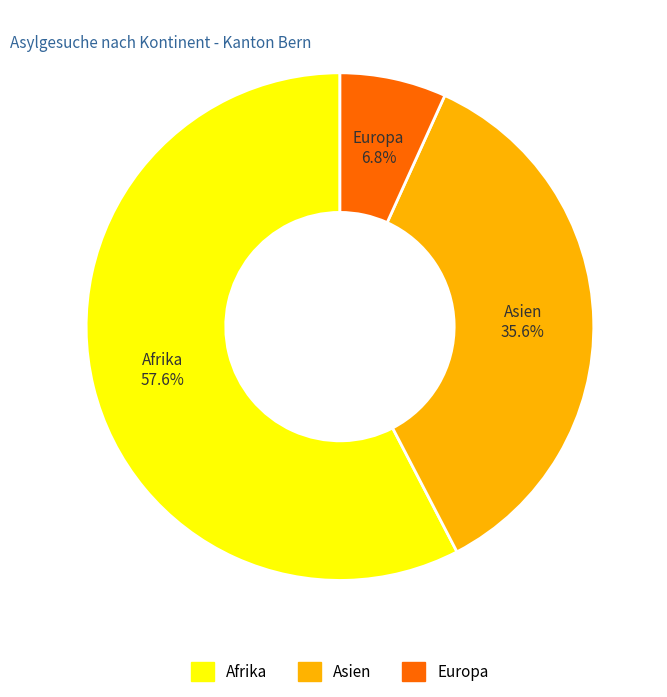

Combined, do Asien and Europa account for over 50%?

No